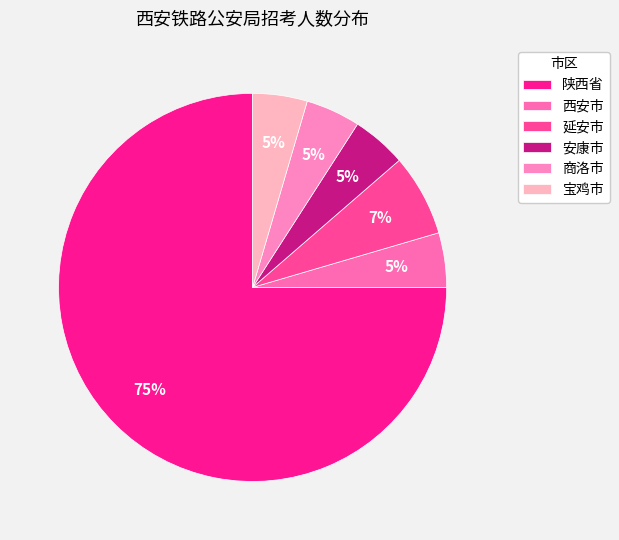

The 商洛市 slice represents 1% of the pie. True or false?

False